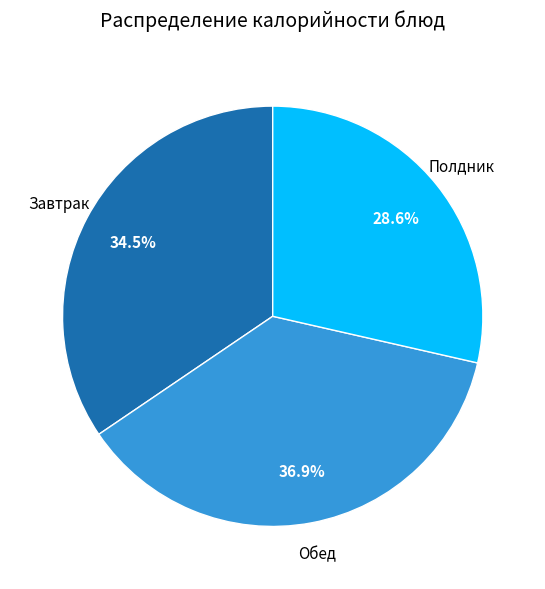

Which category has the biggest portion of the pie?

Обед